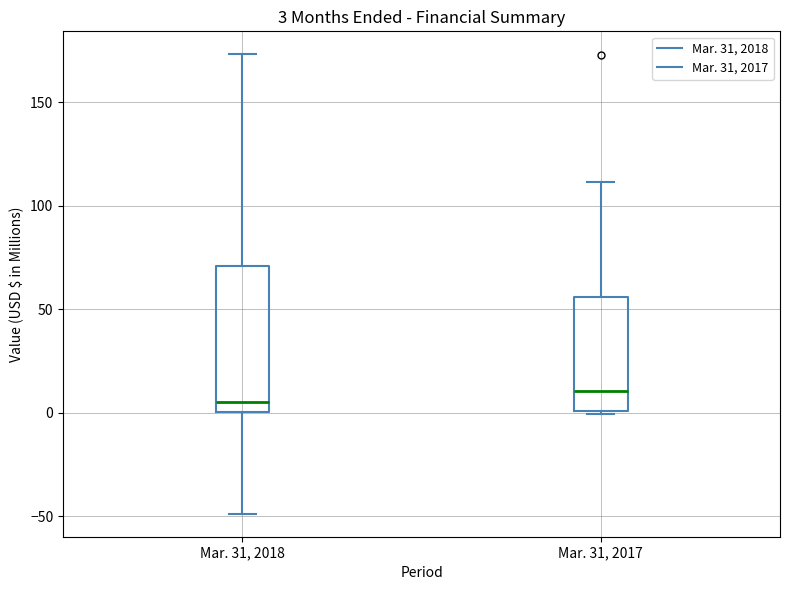

Which box's median line is the highest?

Mar. 31, 2017